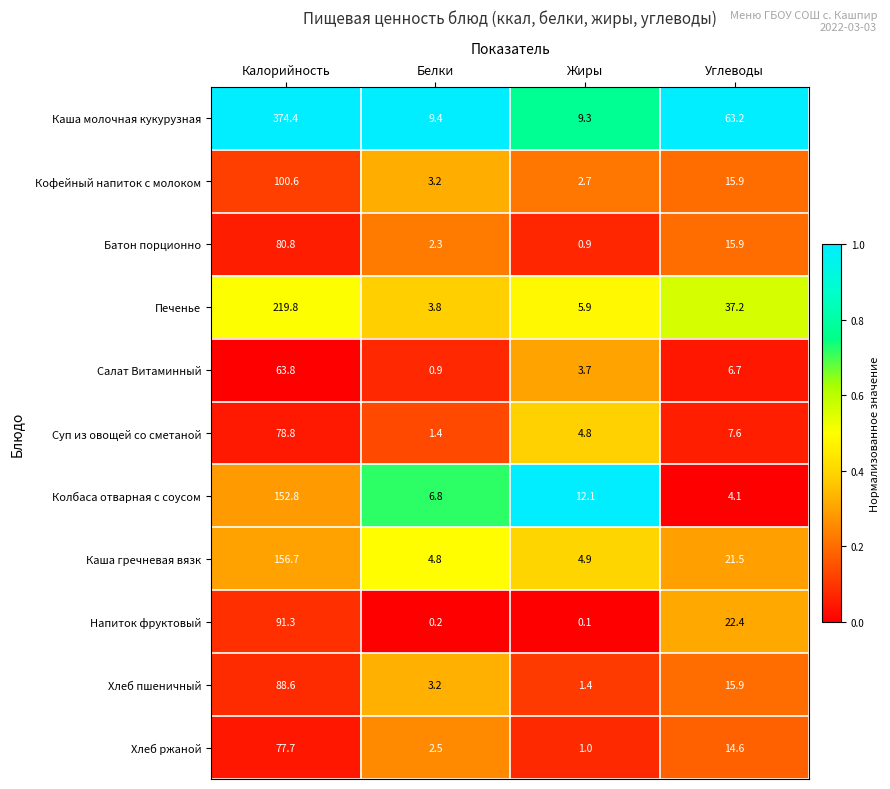

Where does the Колбаса отварная с соусом series first go above 12?

Калорийность